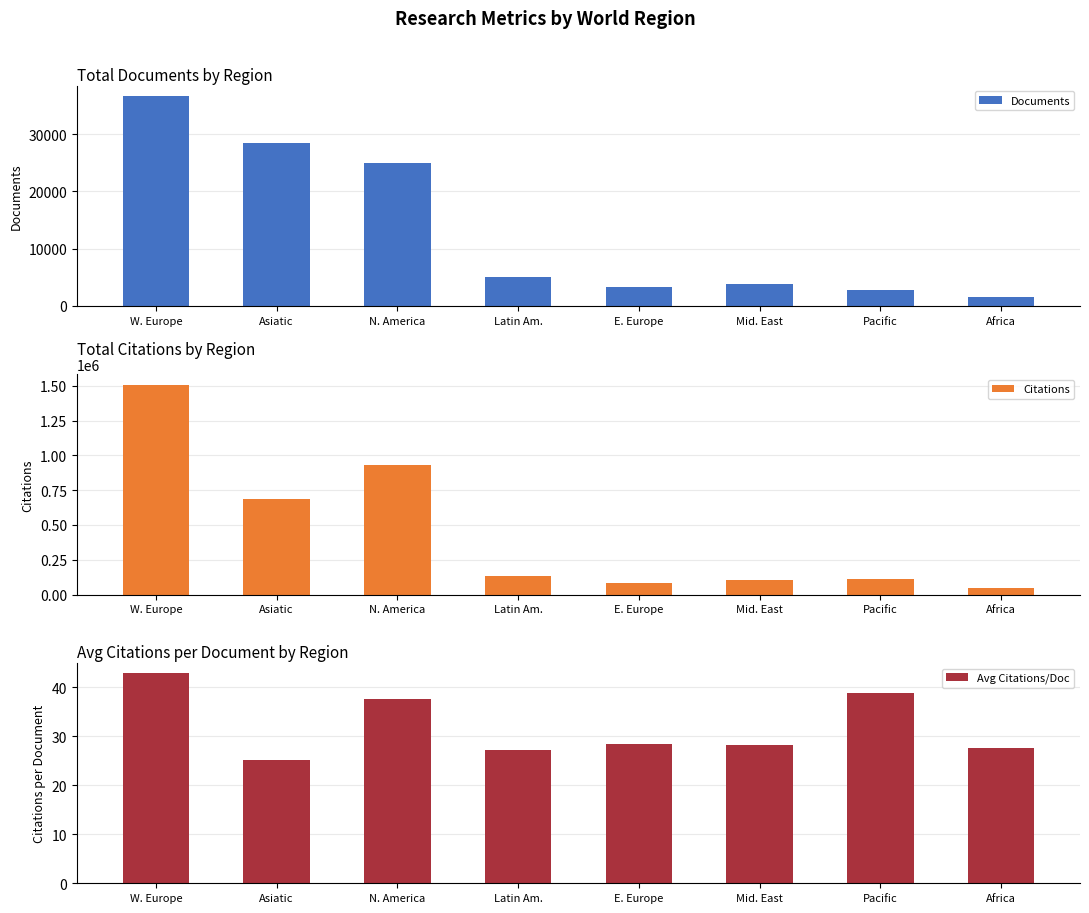

What position from the right is W. Europe?

8